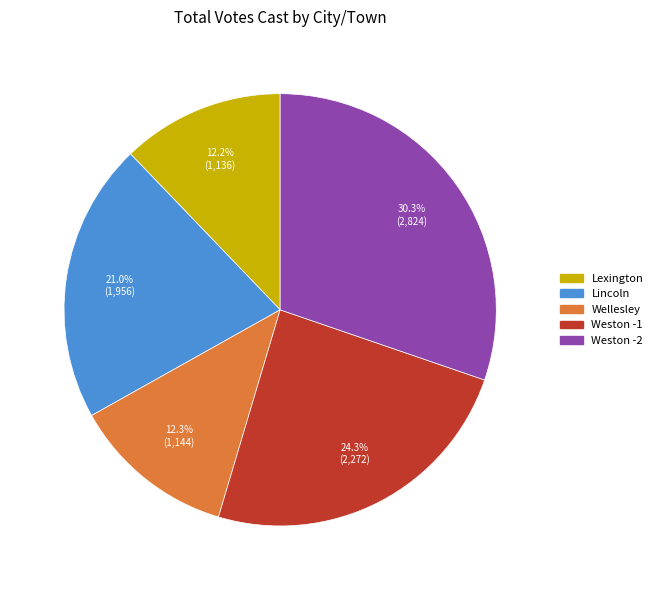

To the nearest percent, what is the average slice percentage?

20%